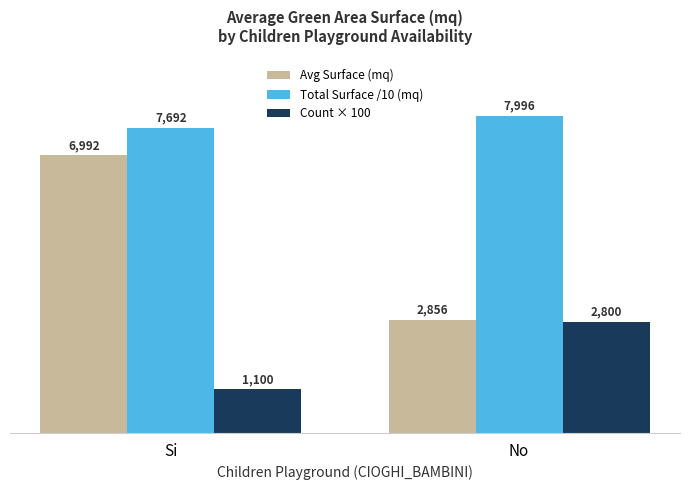

What is the value of the Count × 100 bar at the 2nd from the left?

2800.0